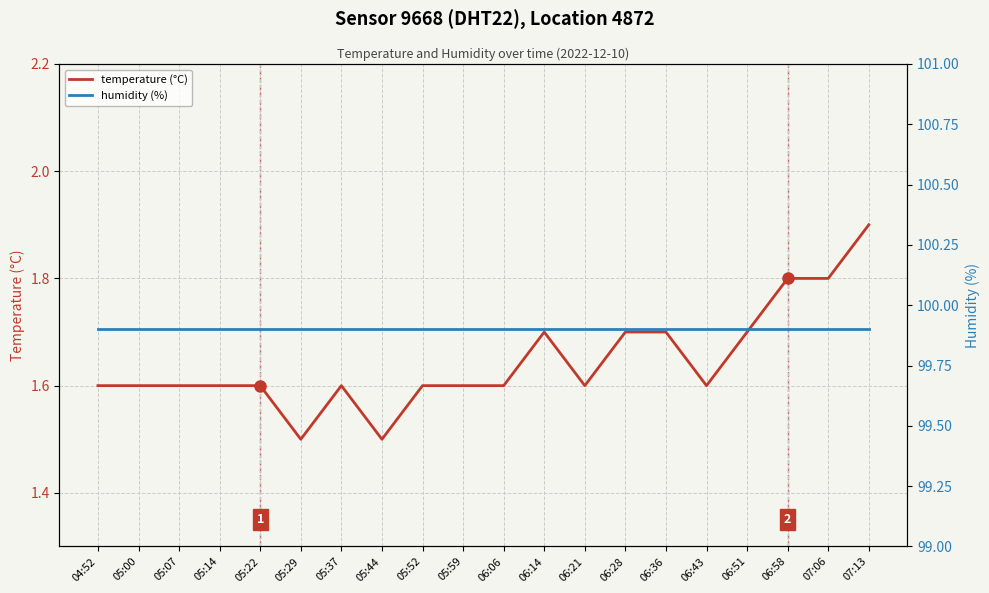

Reading right to left, list all the values displayed in this chart.

temperature (°C): 1.9	1.8	1.8	1.7	1.6	1.7	1.7	1.6	1.7	1.6	1.6	1.6	1.5	1.6	1.5	1.6	1.6	1.6	1.6	1.6
humidity (%): 99.9	99.9	99.9	99.9	99.9	99.9	99.9	99.9	99.9	99.9	99.9	99.9	99.9	99.9	99.9	99.9	99.9	99.9	99.9	99.9